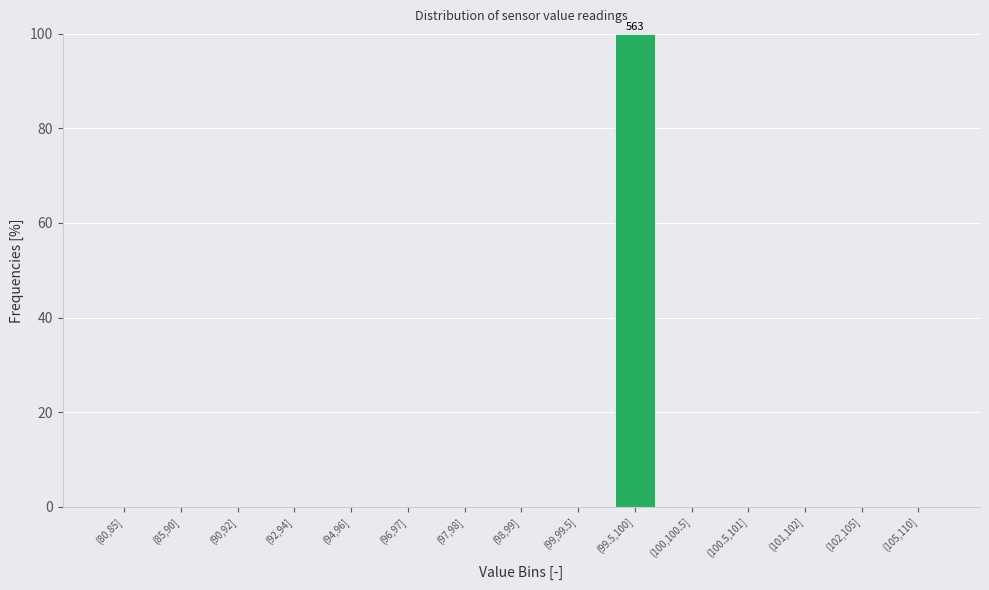

Reading left to right, extract all data points from this chart.

(80,85]=0	(85,90]=0	(90,92]=0	(92,94]=0	(94,96]=0	(96,97]=0	(97,98]=0	(98,99]=0	(99,99.5]=0	(99.5,100]=100	(100,100.5]=0	(100.5,101]=0	(101,102]=0	(102,105]=0	(105,110]=0